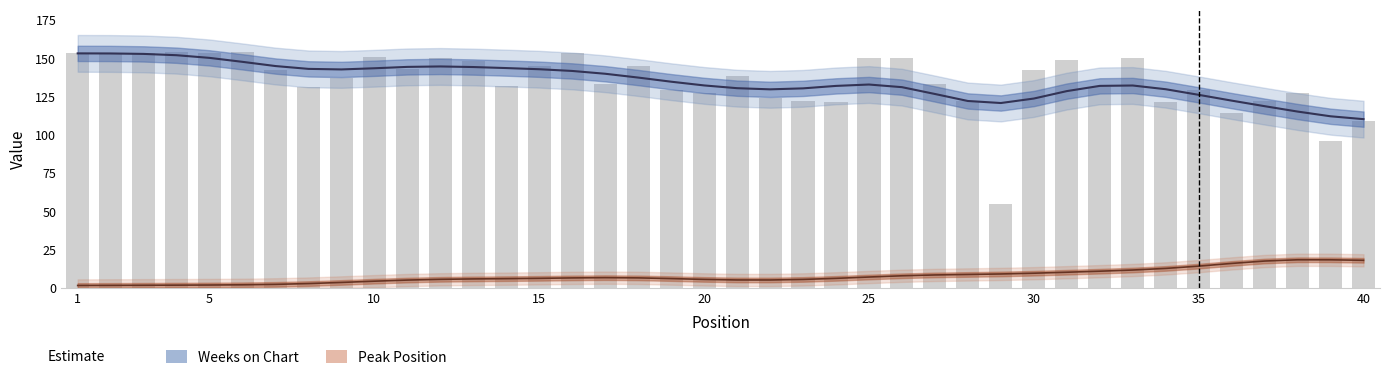

Reading right to left, extract all data points from this chart.

109	96	127	122	114	129	121	150	131	149	142	55	122	133	150	150	121	122	124	138	127	129	145	133	153	145	132	148	150	143	151	137	131	142	154	153	154	153	153	153